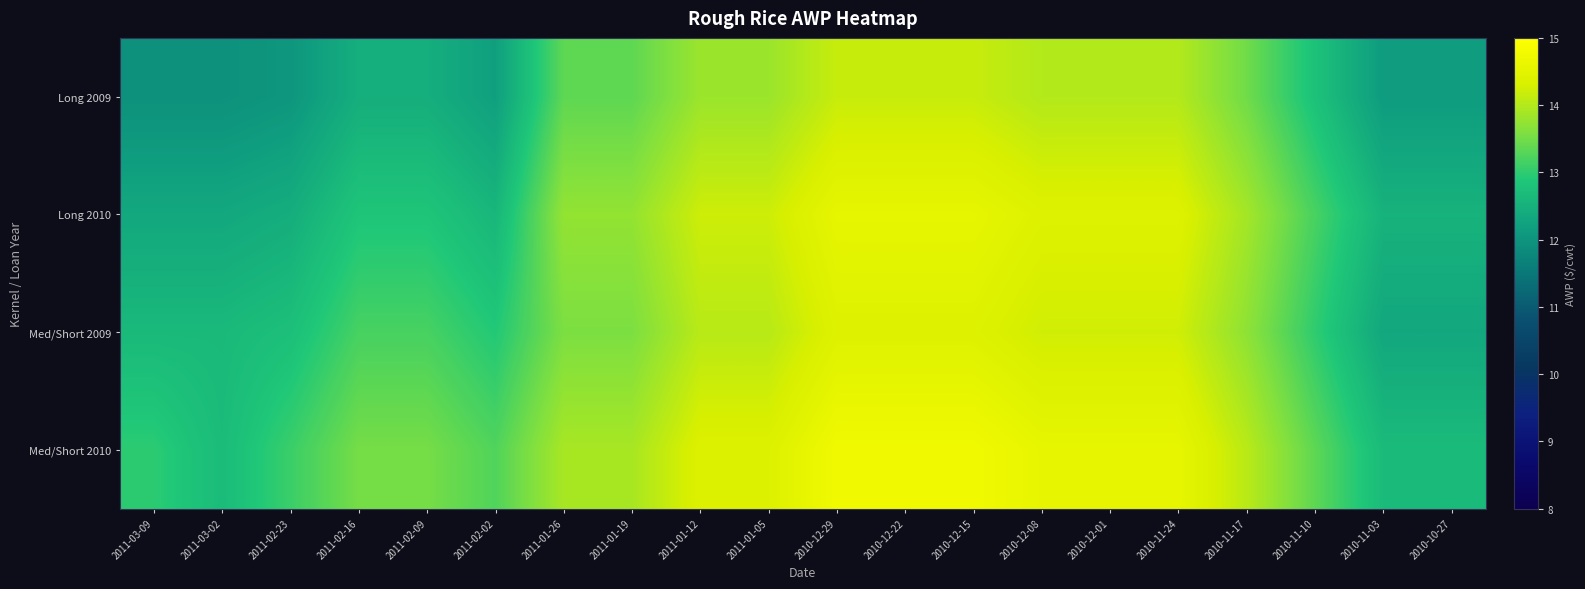

At which category is the sum across all series the highest?

2010-12-29